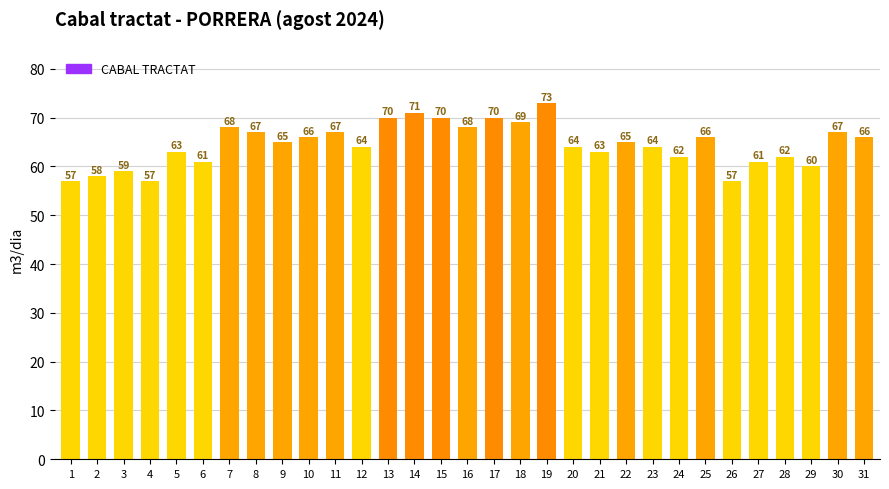

Count the number of data series in this chart.

1